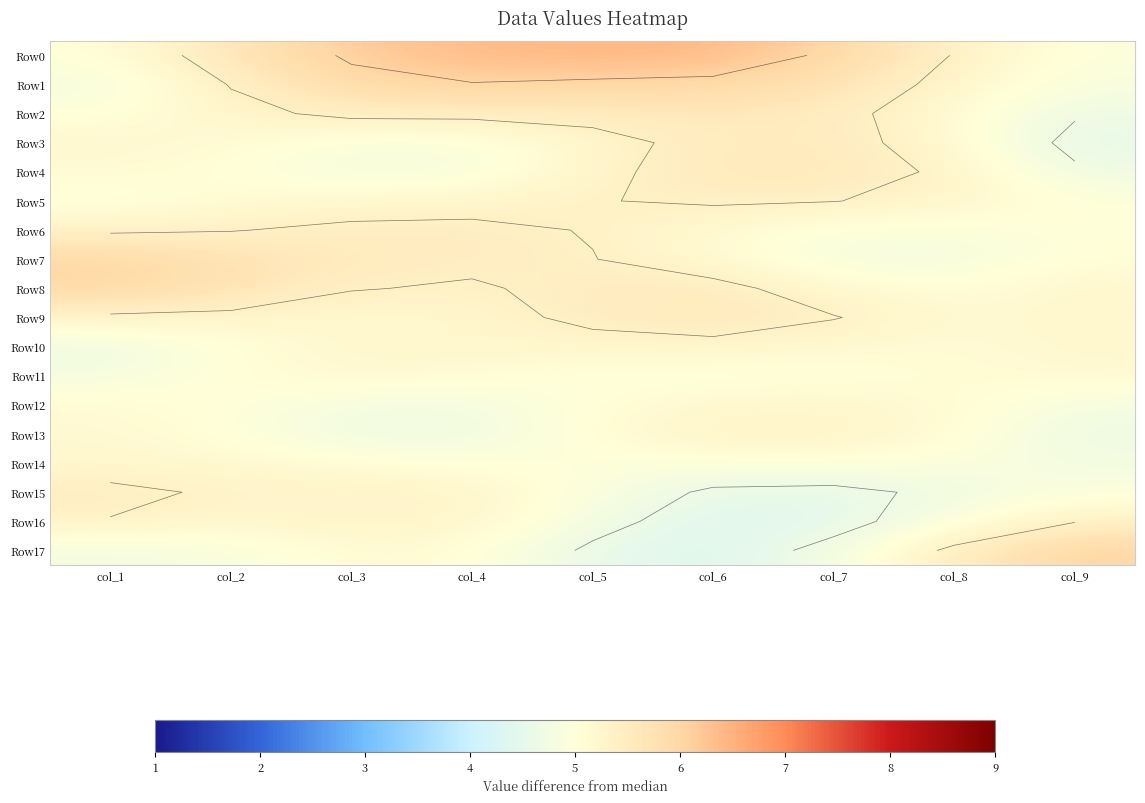

Rank the series by their maximum value, from highest to lowest.

Row0, Row1, Row17, Row8, Row7, Row9, Row4, Row2, Row3, Row6, Row15, Row5, Row16, Row13, Row10, Row12, Row14, Row11